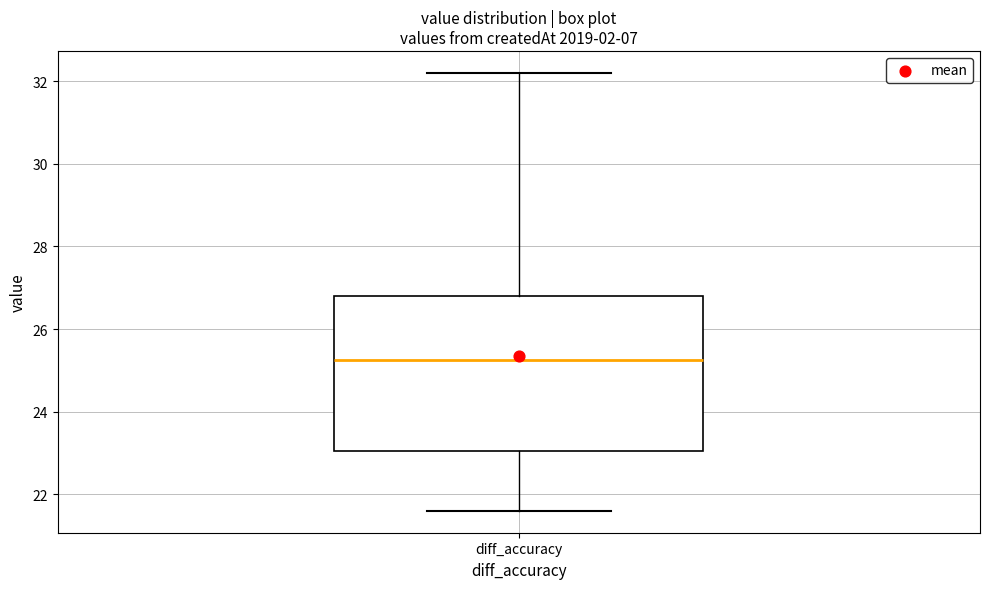

Transcribe this box plot: give where the median line is, the range the box spans, and where the two whiskers end, as read against the y-axis. The values are not printed on the chart, so give them approximately, as read against the axis.

median 25.2, box 23.0 to 26.8, whiskers 21.6 to 32.2